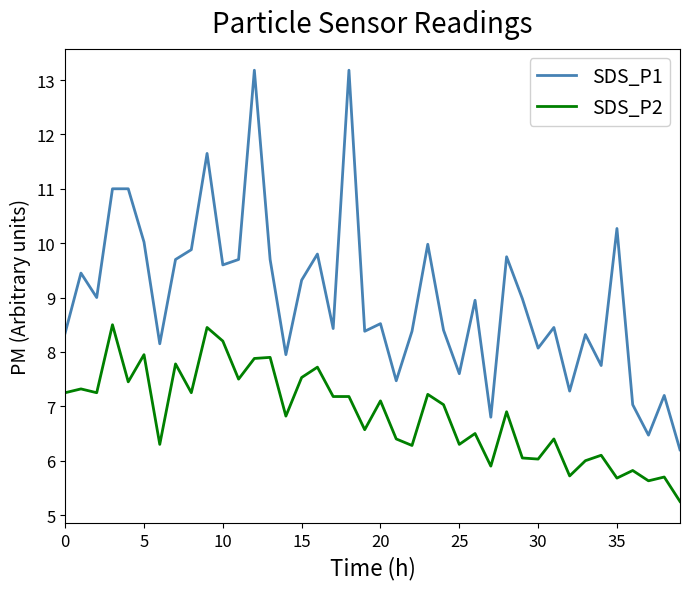

True or false: SDS_P1 and SDS_P2 cross at least once.

False